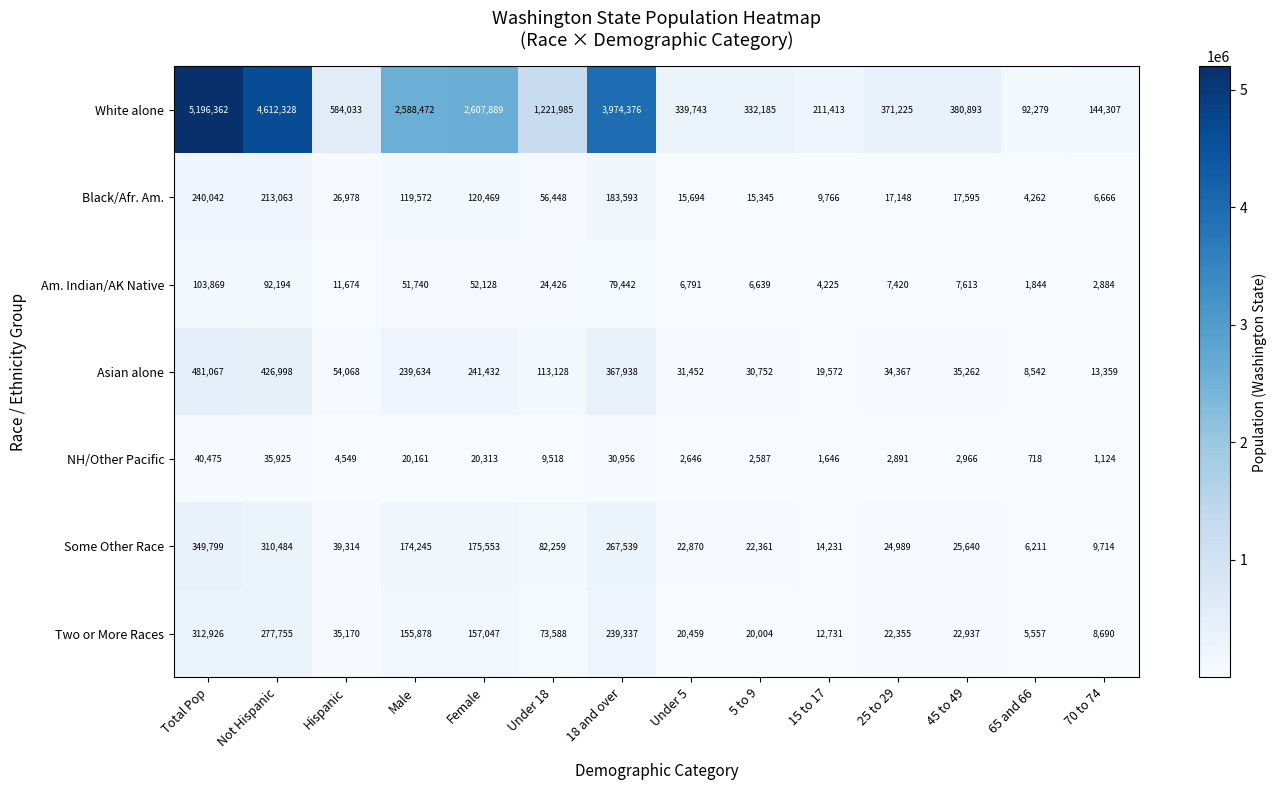

What value does the Black/Afr. Am. series have at 18 and over, to the nearest 50?

183600